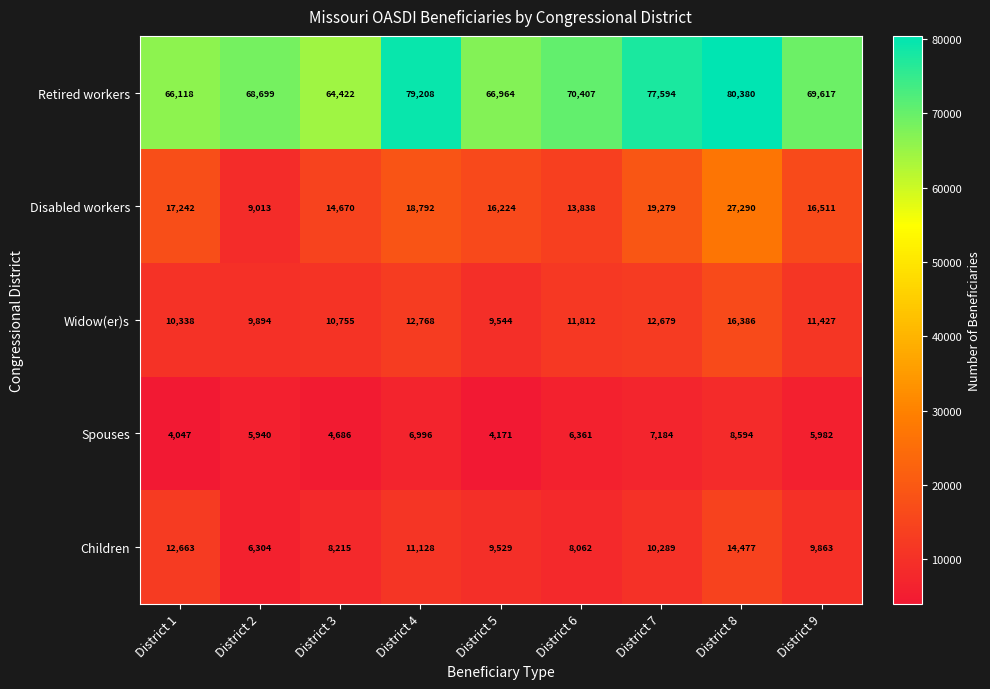

Which series has the largest range (max minus min)?

Disabled workers